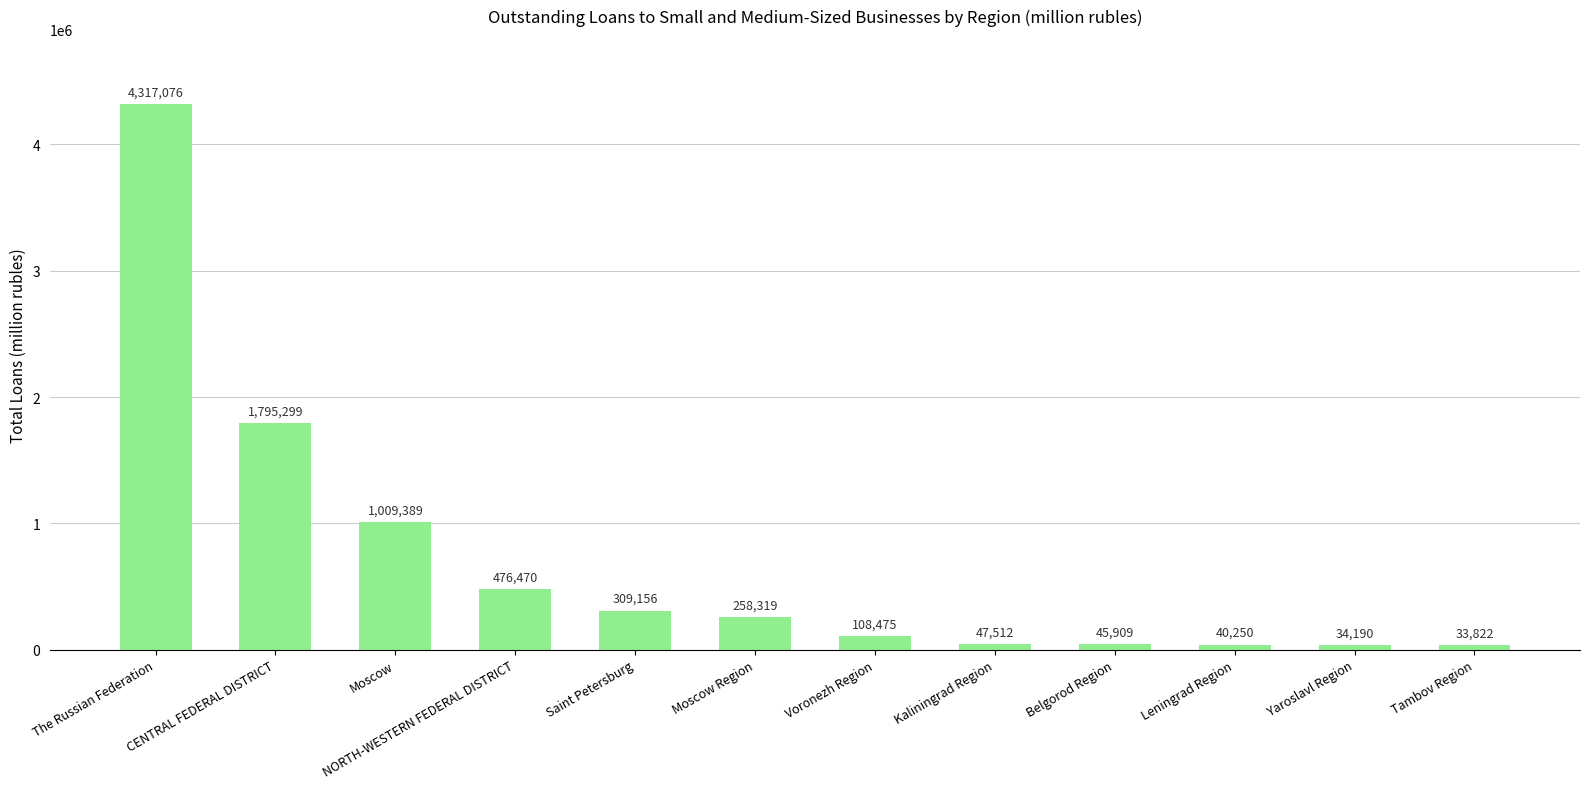

What is the difference between the values at The Russian Federation and Tambov Region?

4283254